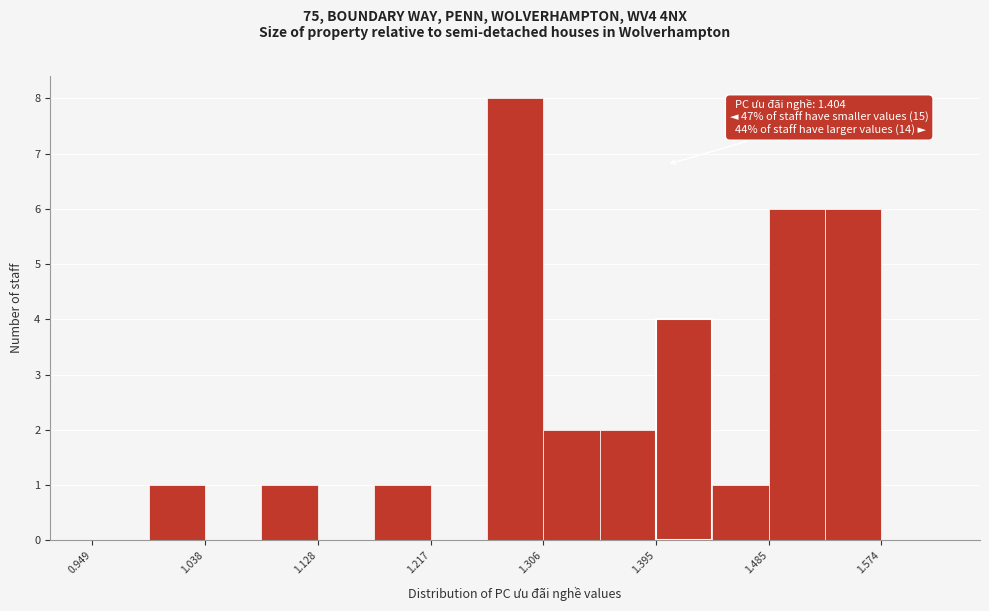

Over which range of the x-axis is the bar tallest?

1.26 to 1.31